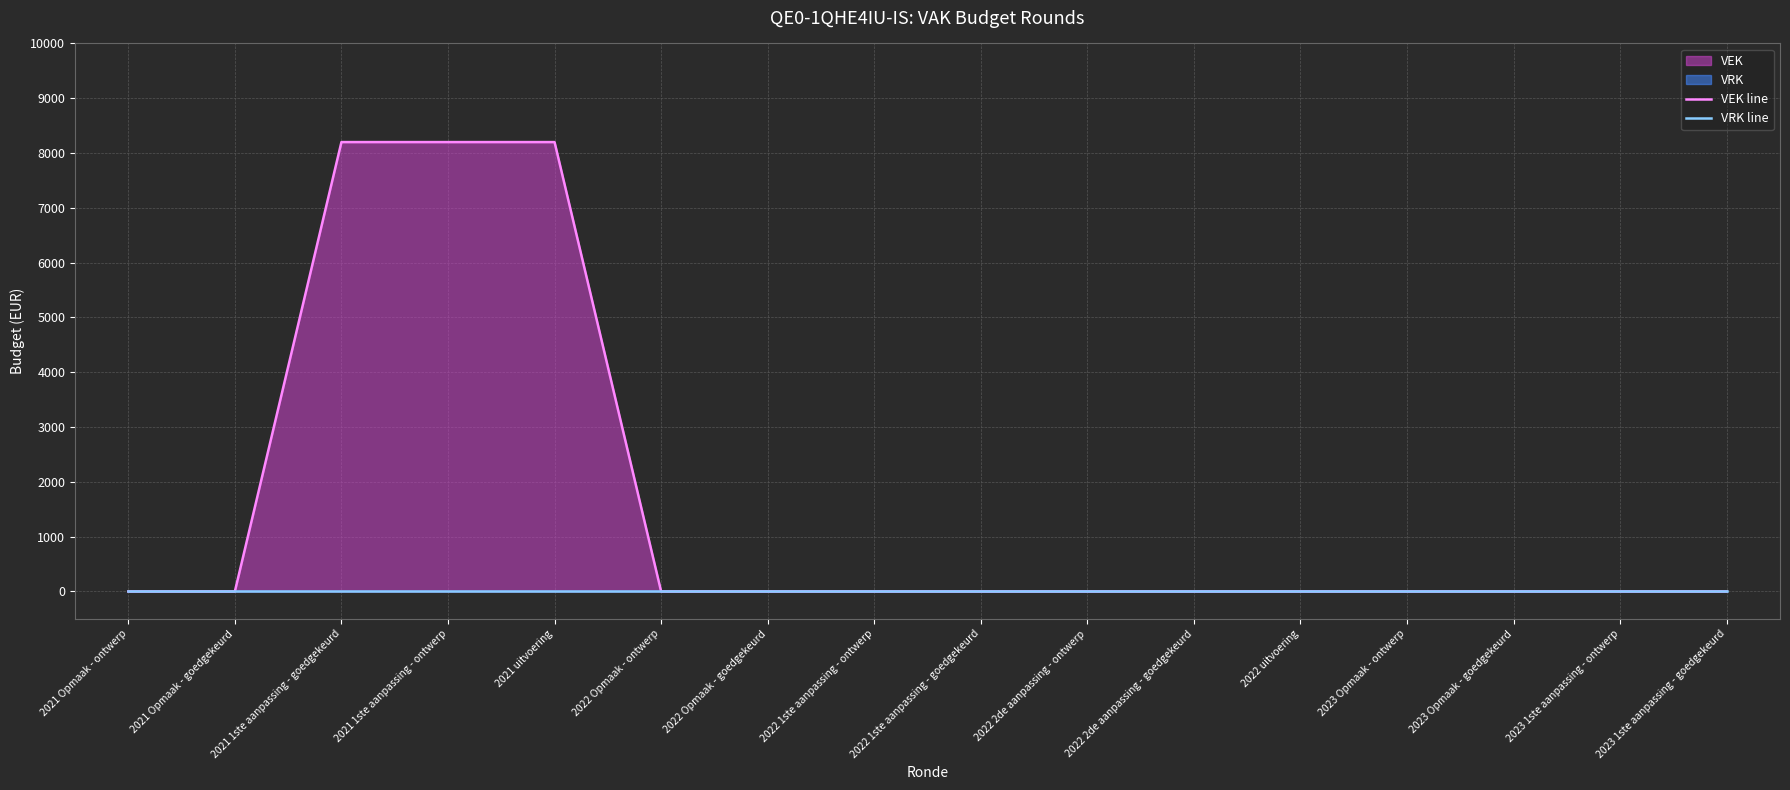

Between 2022 uitvoering and 2023 1ste aanpassing - goedgekeurd, which is larger?

2022 uitvoering